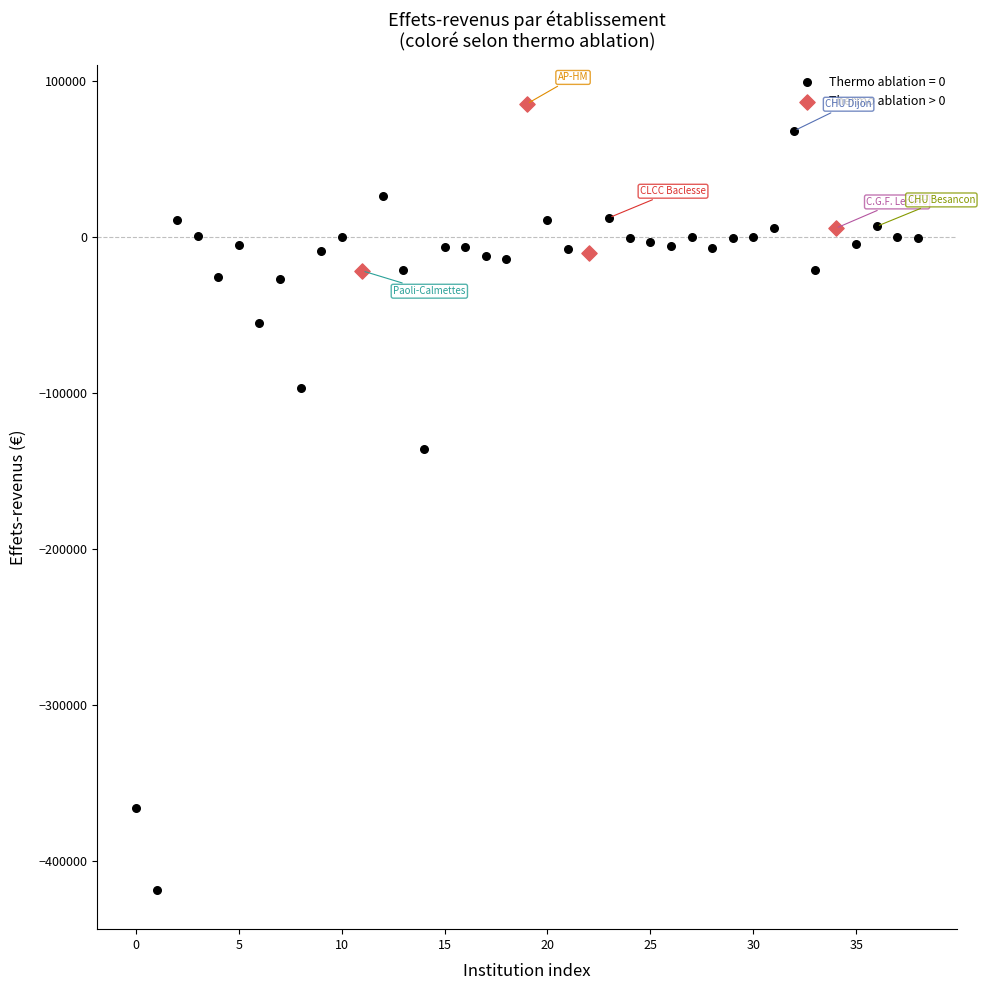

Which series has the widest spread of Y values?

Thermo ablation = 0